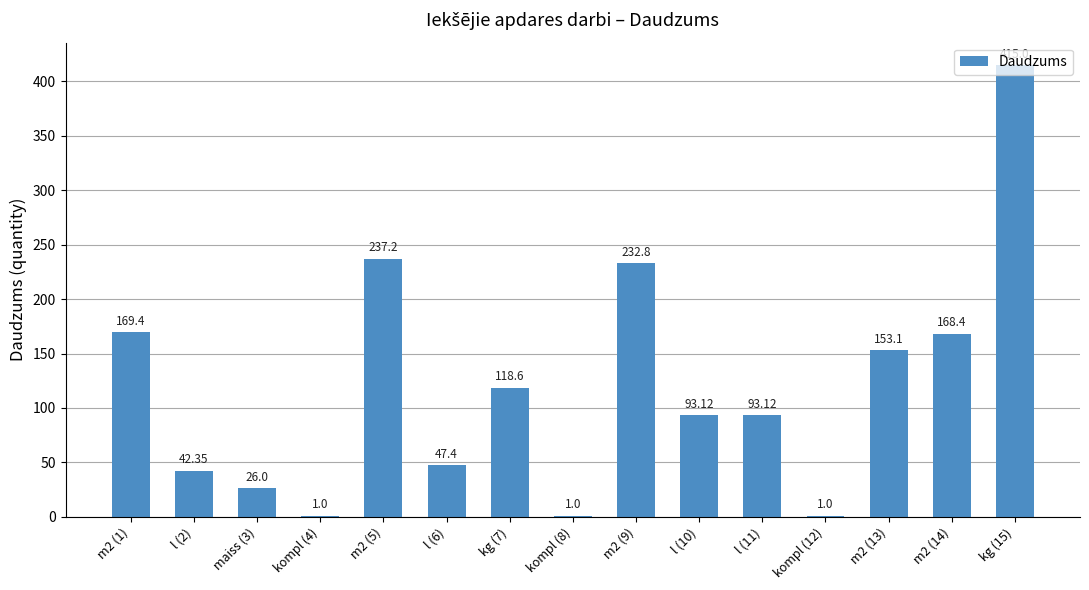

Count the number of values greater than 93.

9